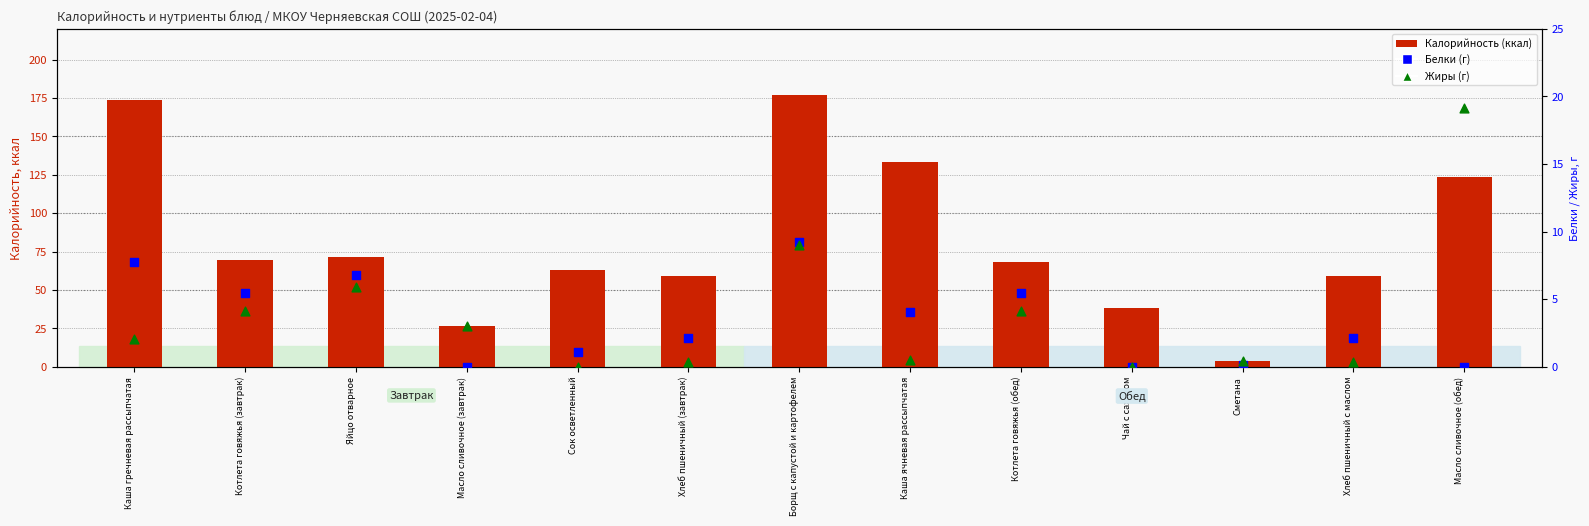

At how many categories does at least one series exceed 128?

3